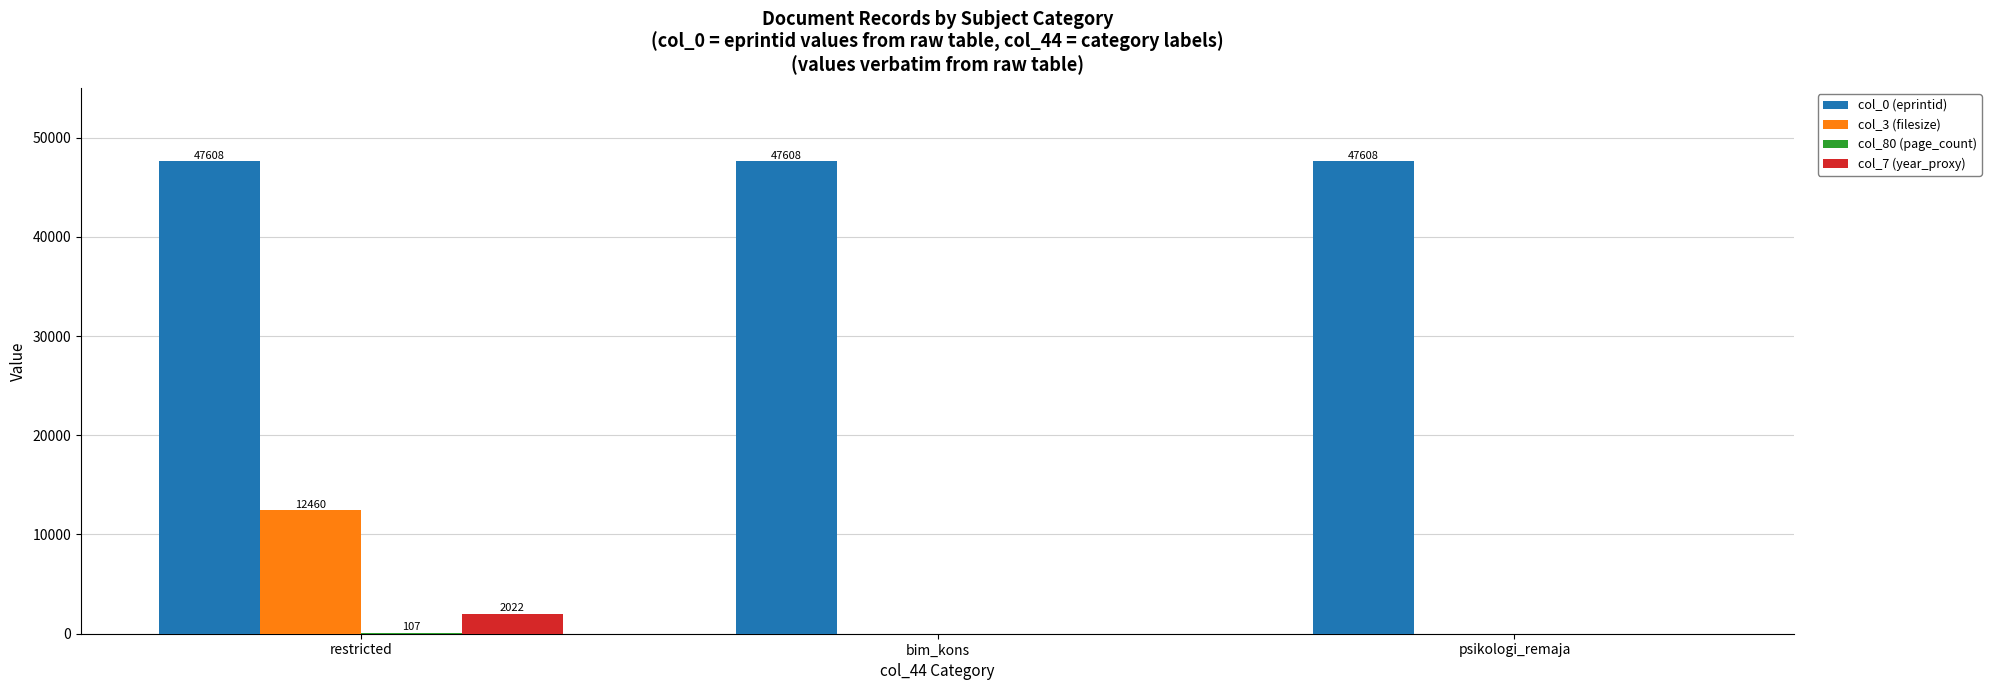

Does the chart contain stacked bars?

No